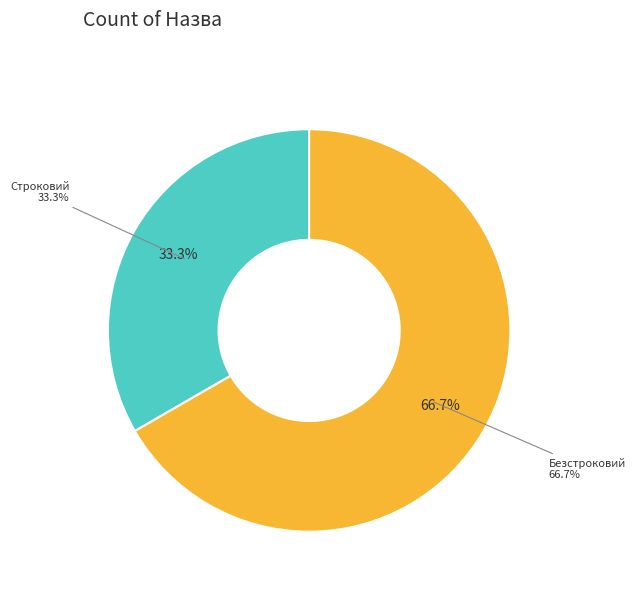

What percentage is the Строковий slice, to the nearest percent?

33%